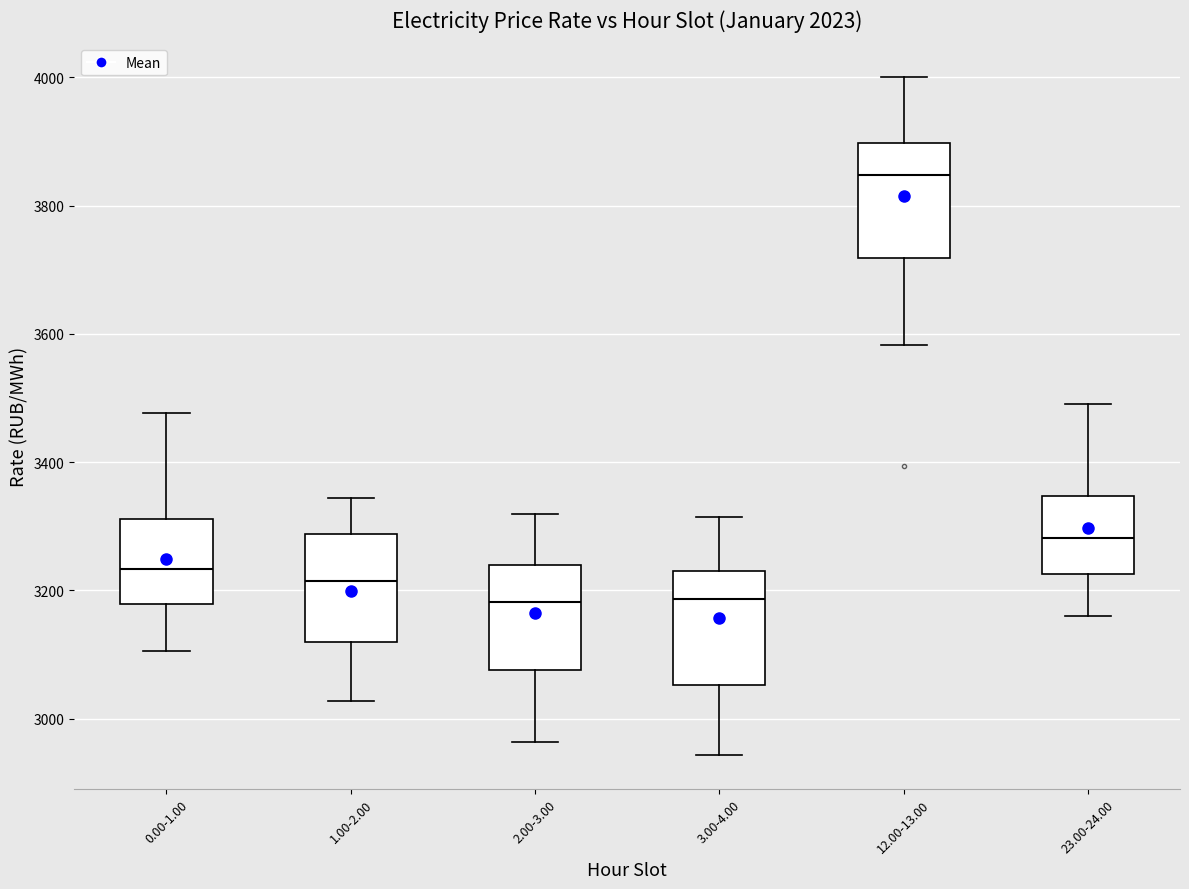

Where does the upper whisker of the box for 1.00-2.00 end on the y-axis? The values are not printed on the chart, so give them approximately, as read against the axis.

3340